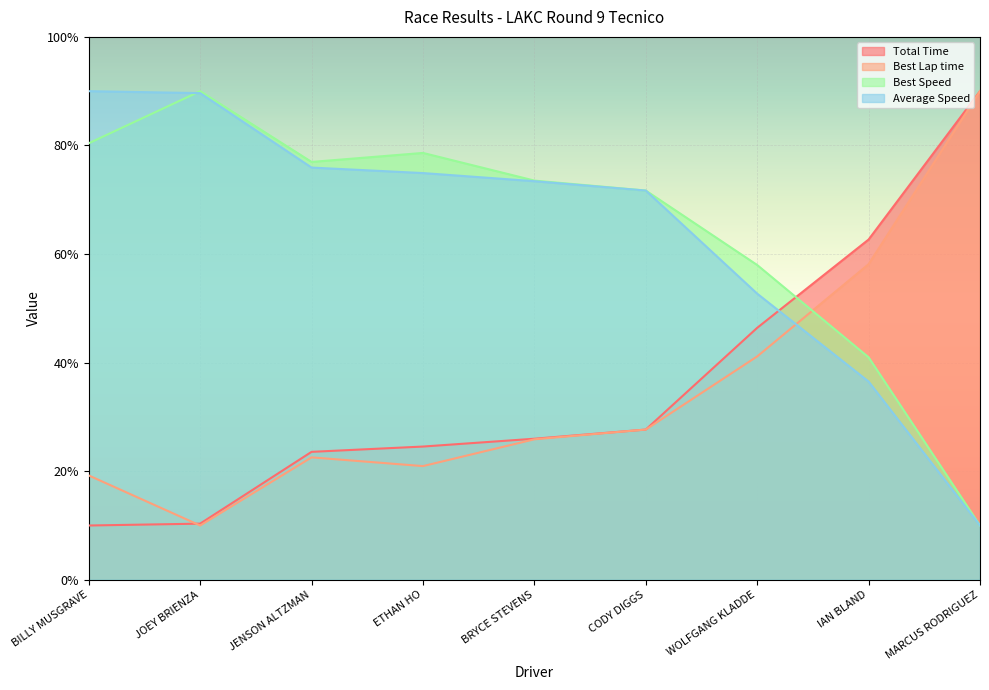

What is the greatest value displayed?

90.0